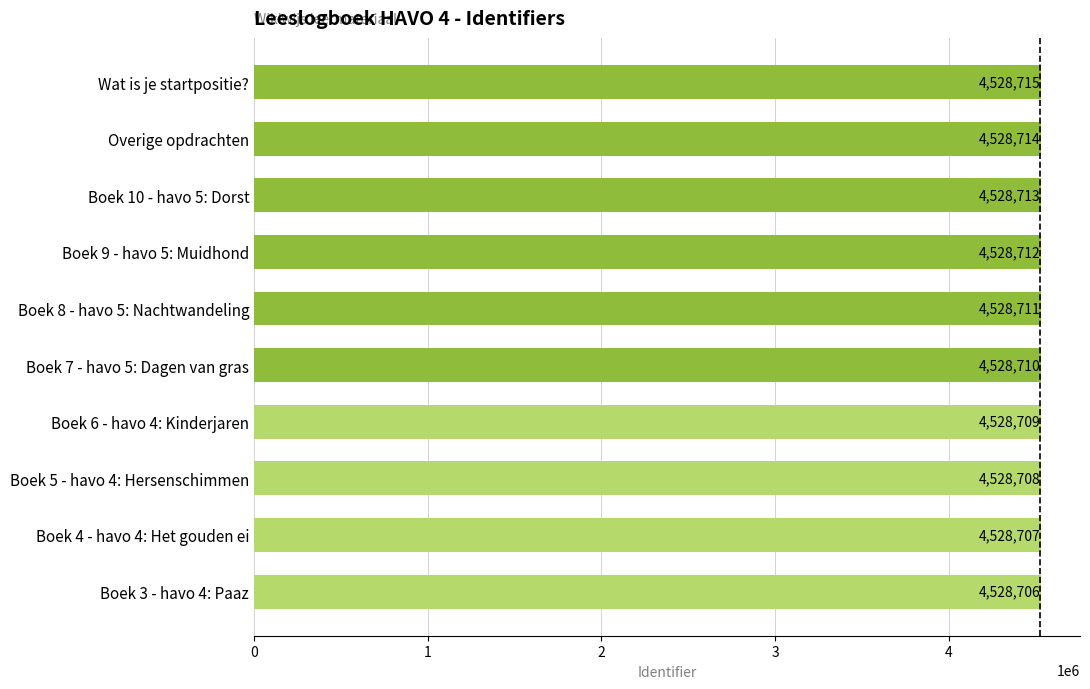

At which label is the value closest to 4528710?

Boek 7 - havo 5: Dagen van gras